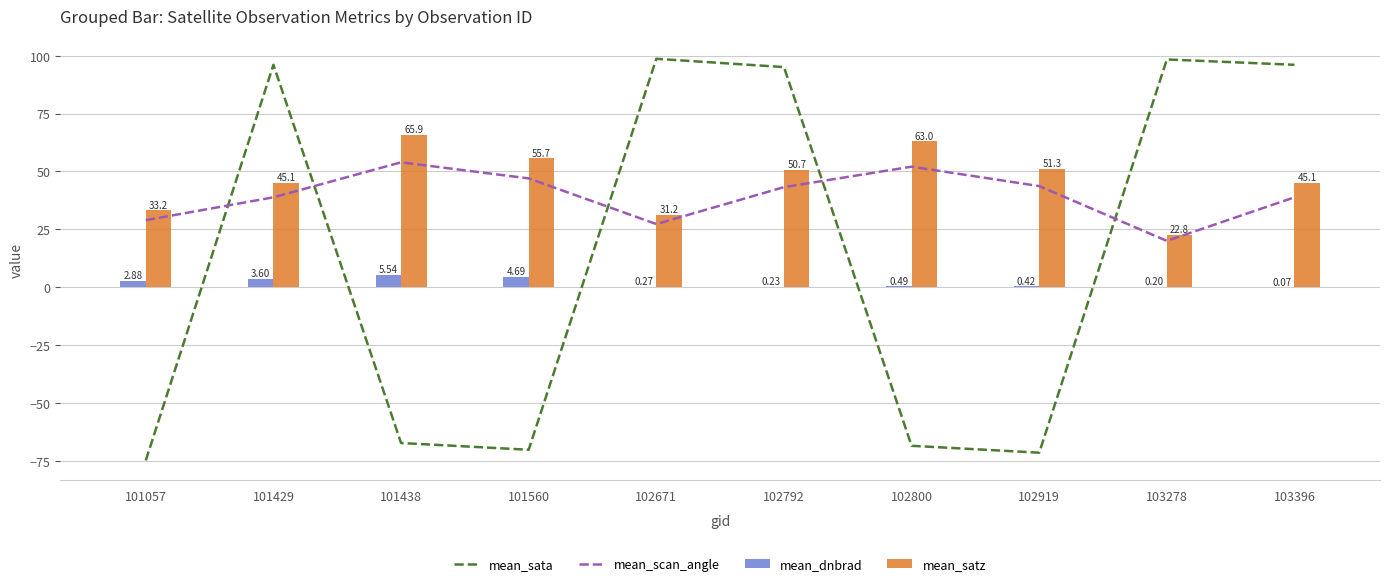

The mean_satz series shows 63.0 at 102800. True or false?

True